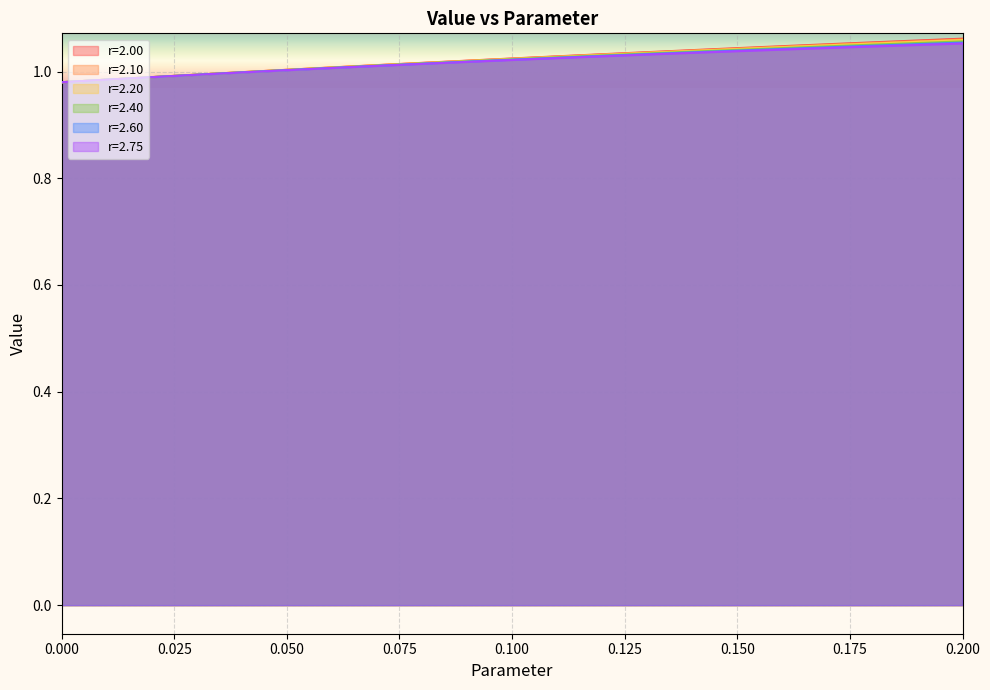

What is the label of the 13th point from the left?

0.12